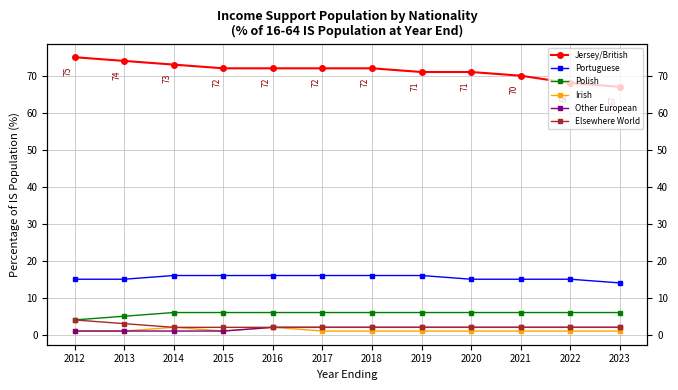

At which category is the sum across all series the highest?

2012